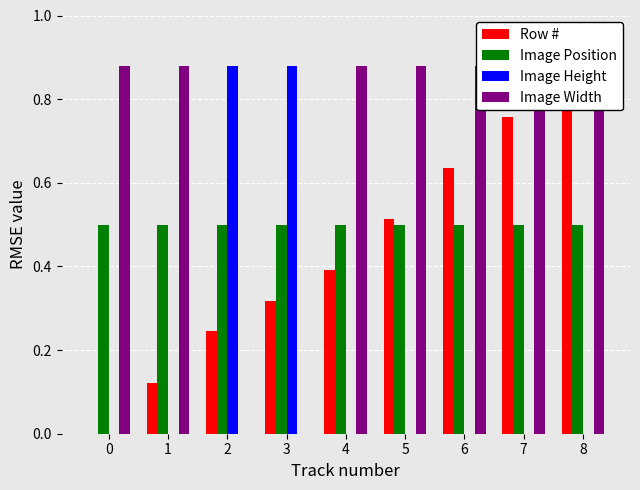

Count the number of data series in this chart.

4